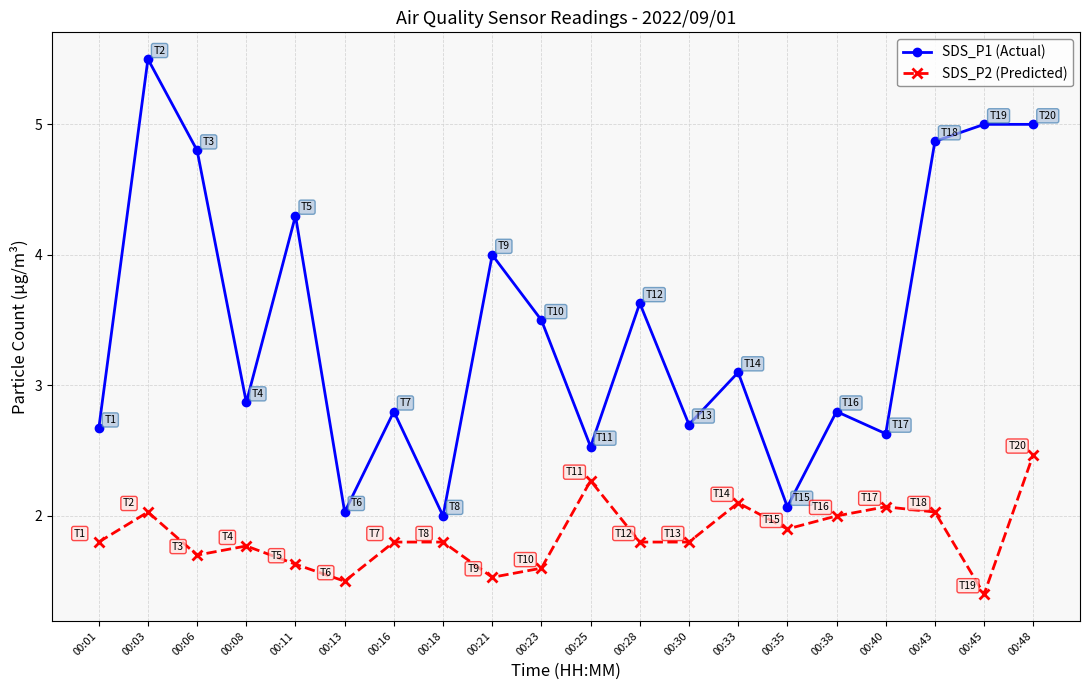

Does the chart display data point markers on the line(s)?

Yes